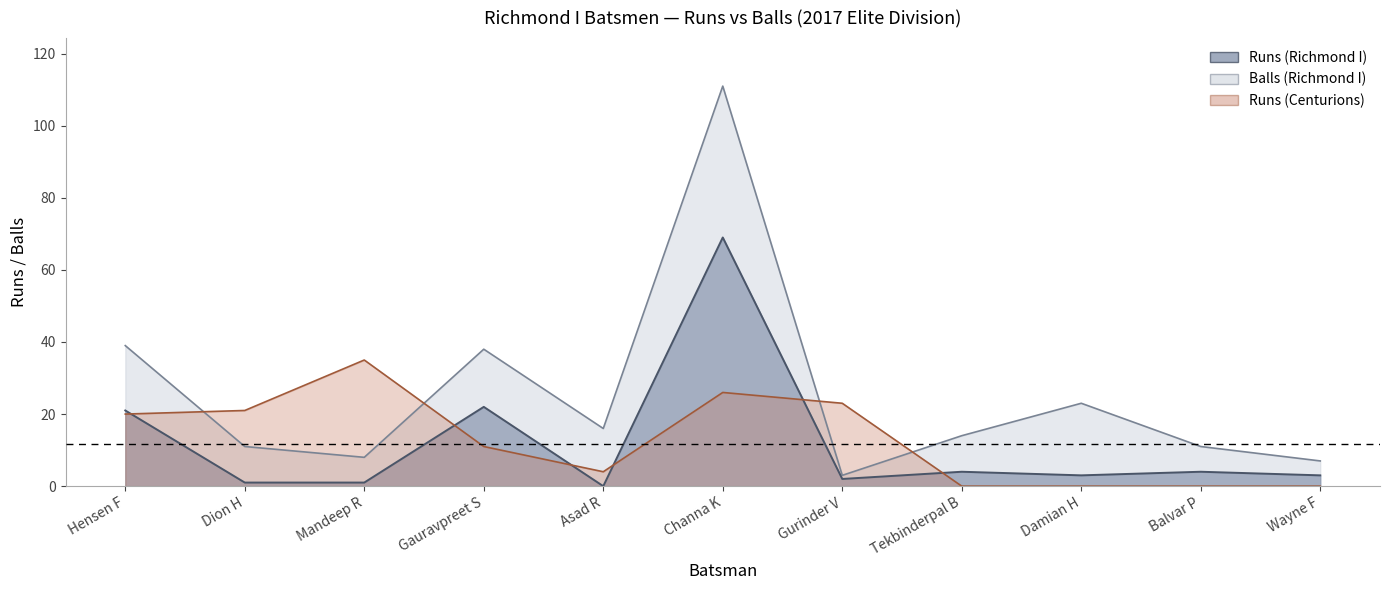

Which label corresponds to the smallest value in the chart?

Asad R